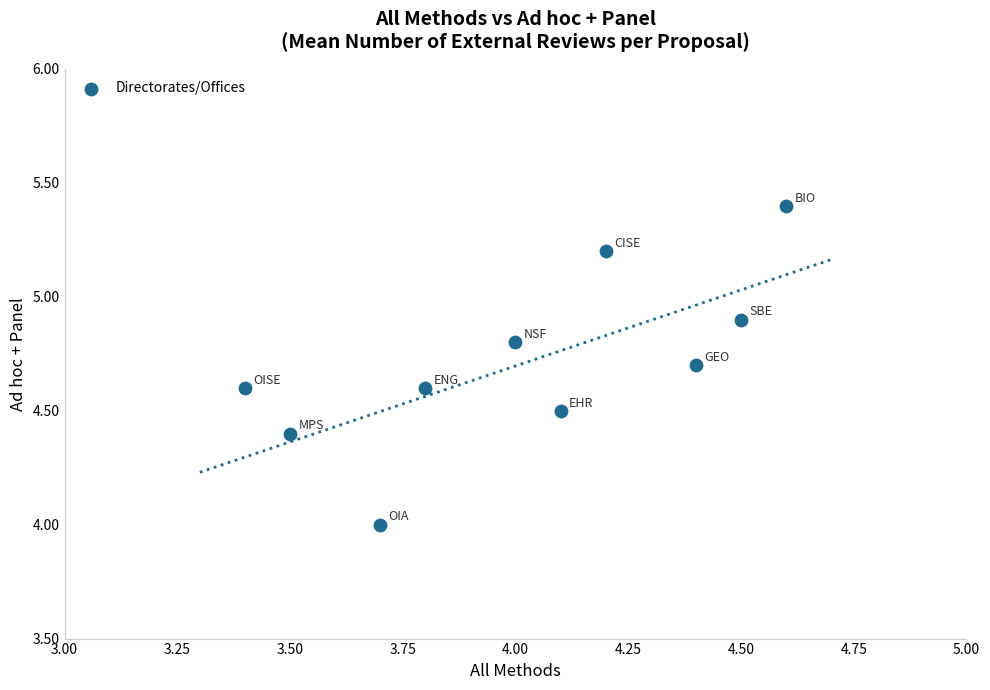

What is the average X value?

4.0